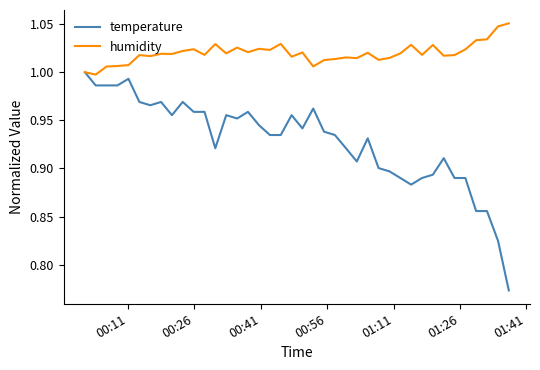

Which series has the widest spread of values?

temperature